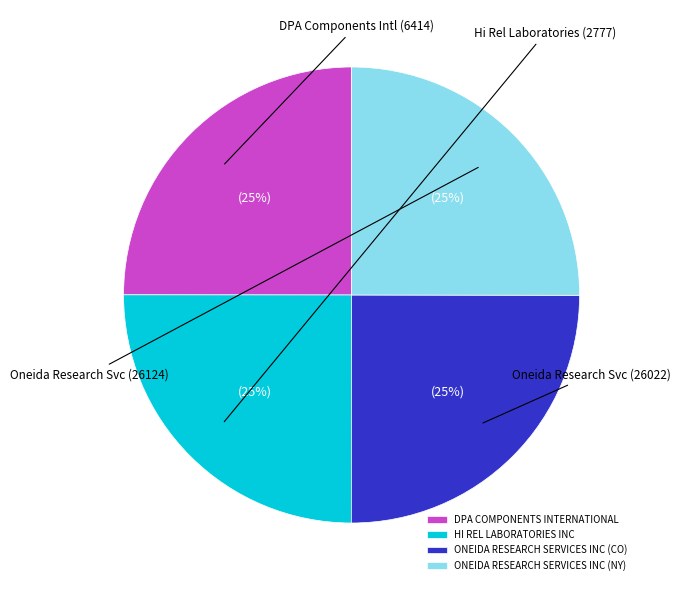

Is it true that ONEIDA RESEARCH SERVICES INC (NY) is 31% of the pie?

False